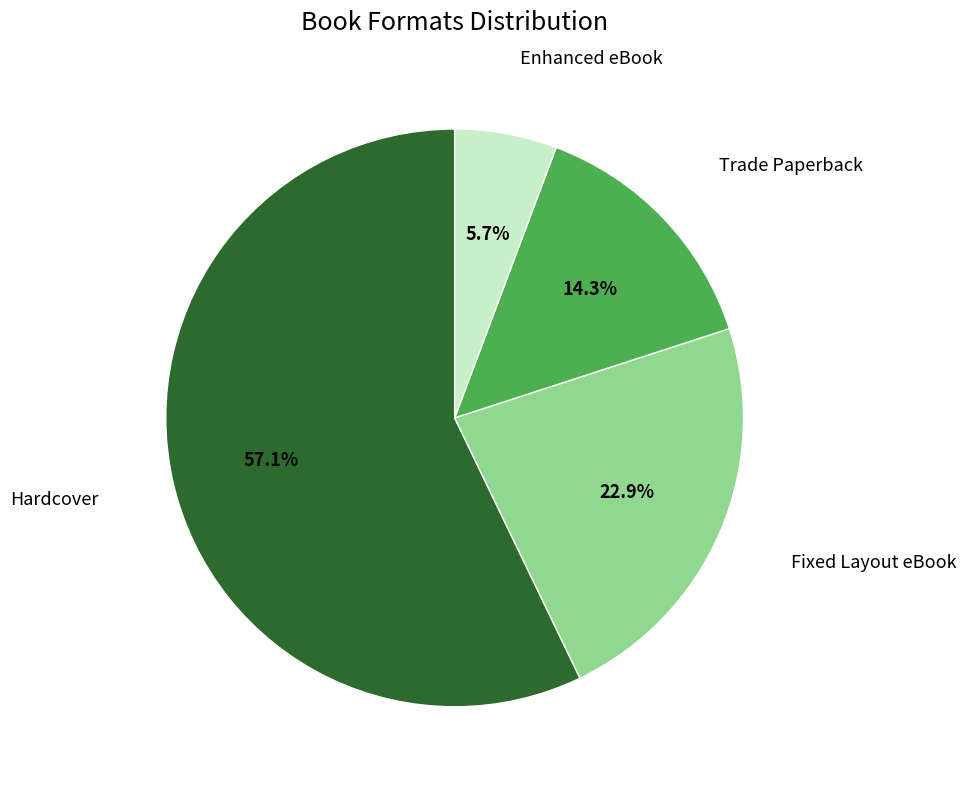

Which has a higher value, Hardcover or Trade Paperback?

Hardcover